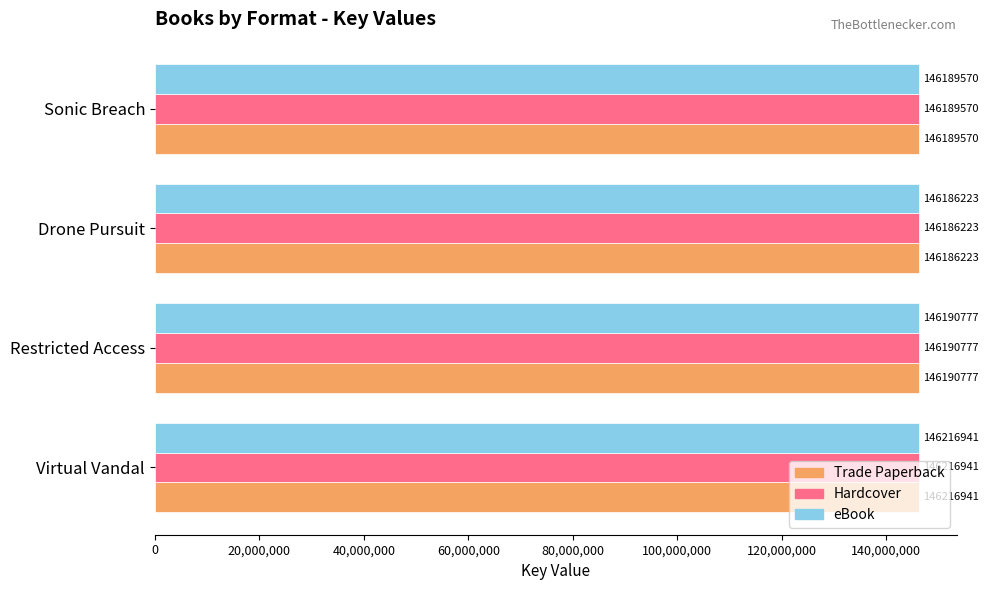

At which label is eBook closest to 146201582?

Restricted Access